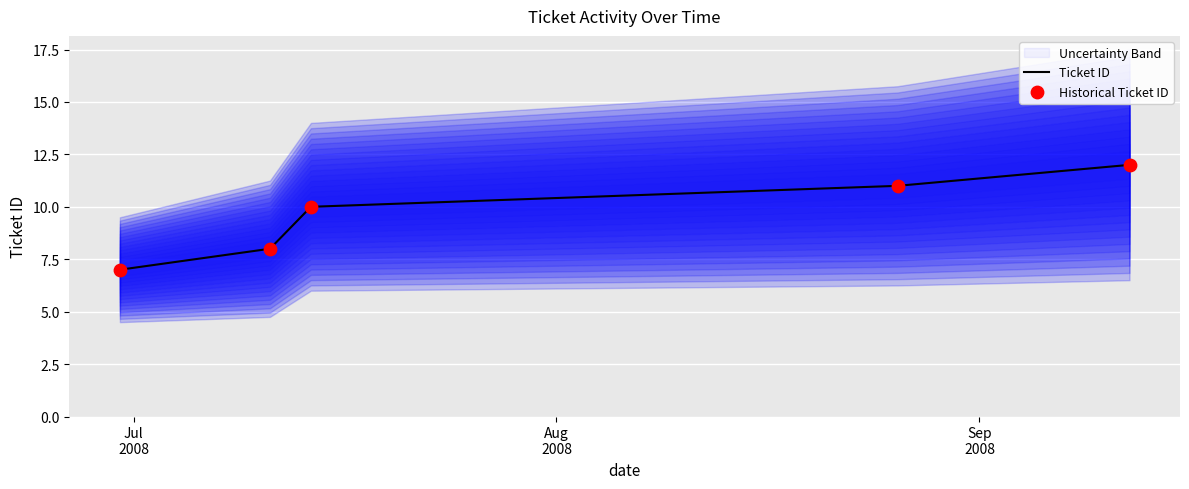

Which series has the widest spread of Y values?

Ticket ID